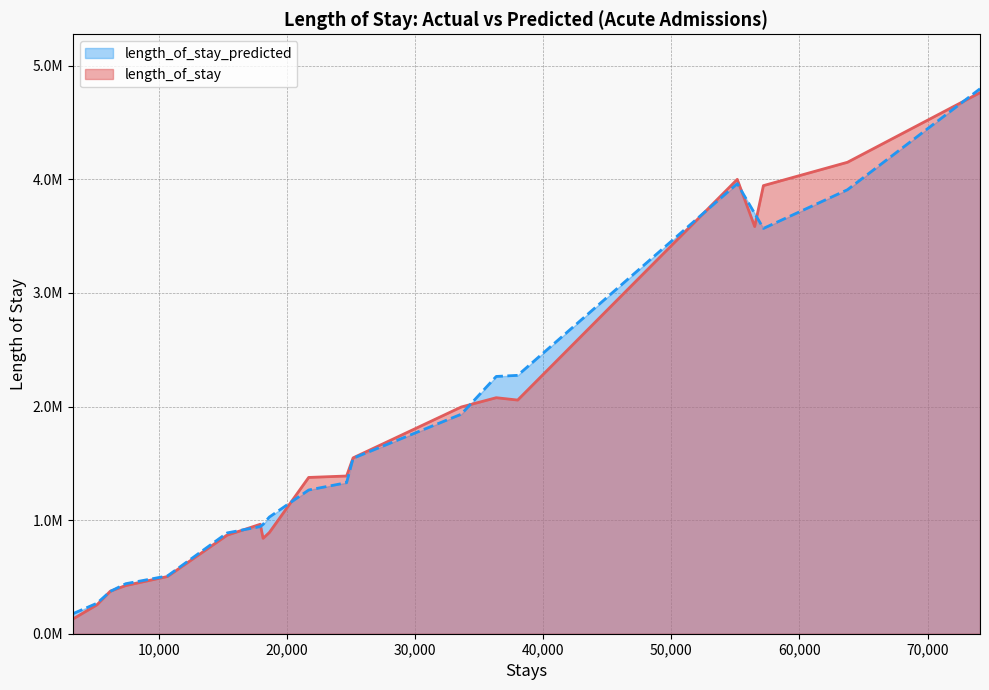

Is it true that length_of_stay equals 4149721.5 at 63748?

True